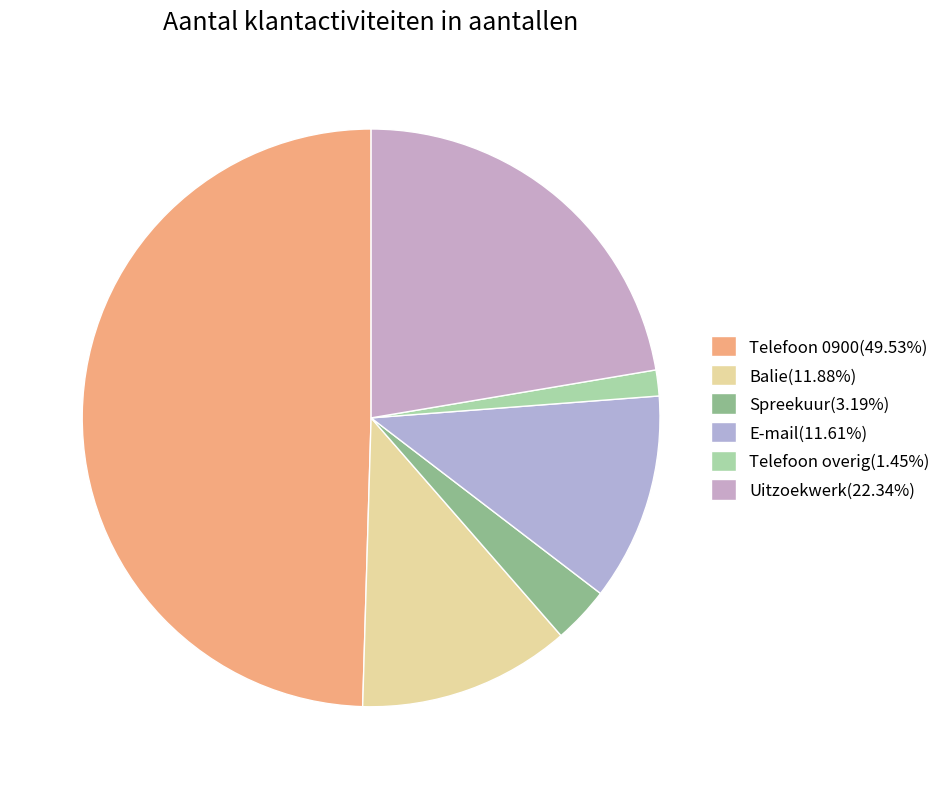

To the nearest percent, what is the difference between the Balie and Telefoon overig slice percentages?

10%